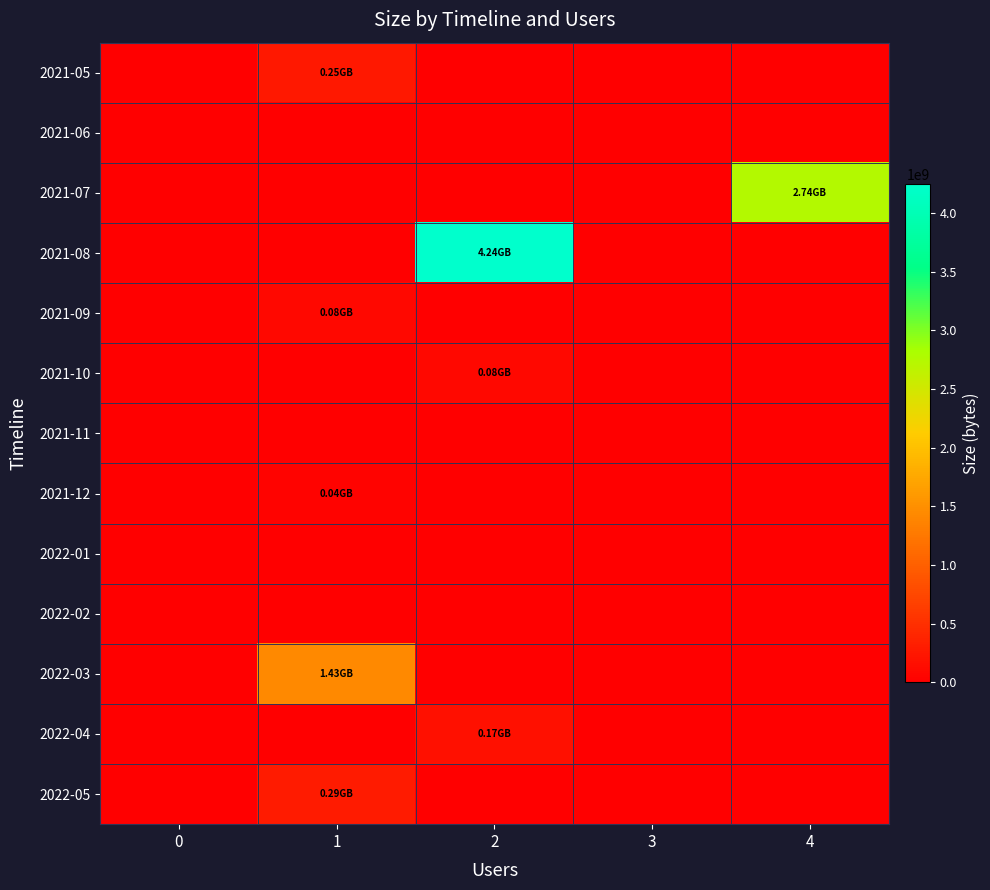

What is the spread (max minus min) of values at 4?

2736201760